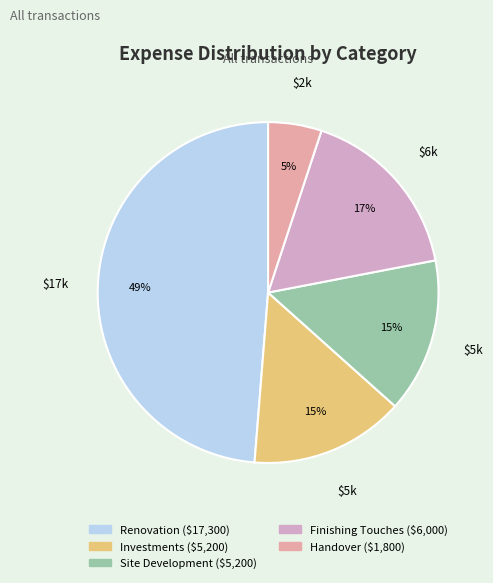

Rank the categories by value from highest to lowest.

Renovation, Finishing Touches, Investments, Site Development, Handover